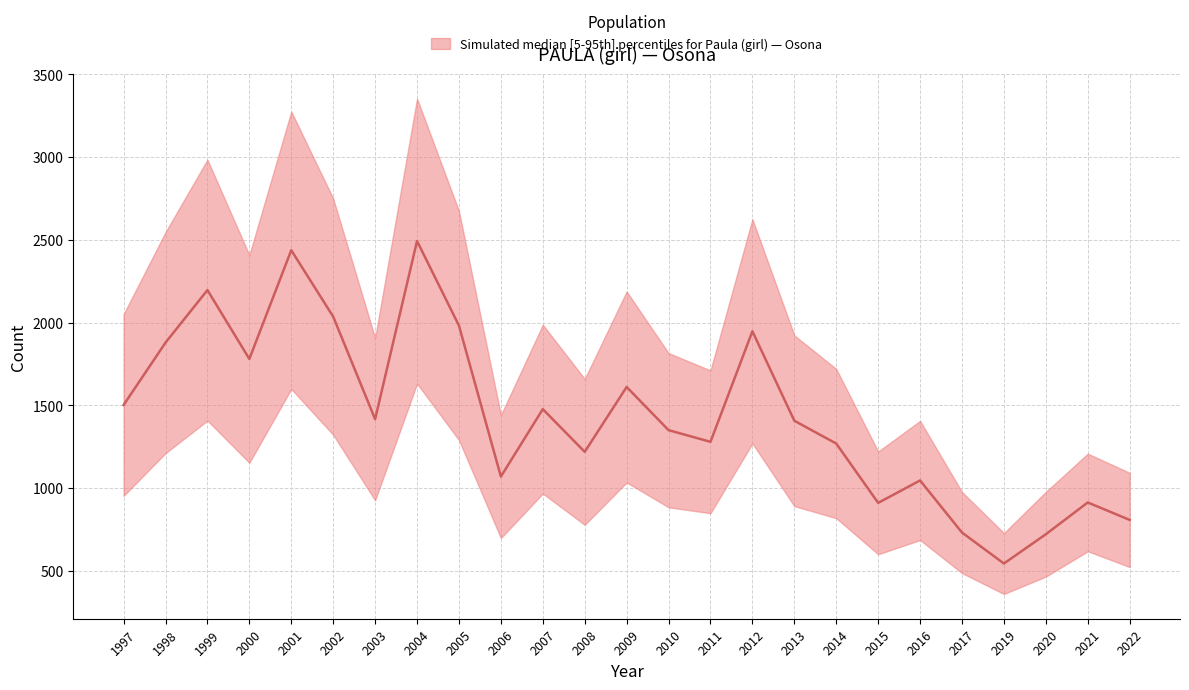

What is the value of the out. Girls point at the 10th from the left?

698